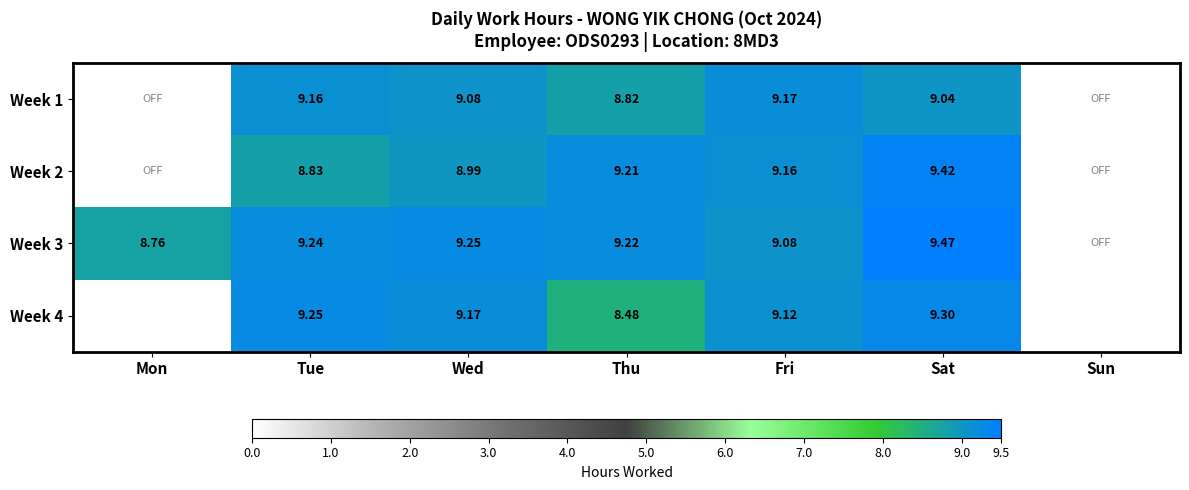

At which category is the sum across all series the highest?

Sat